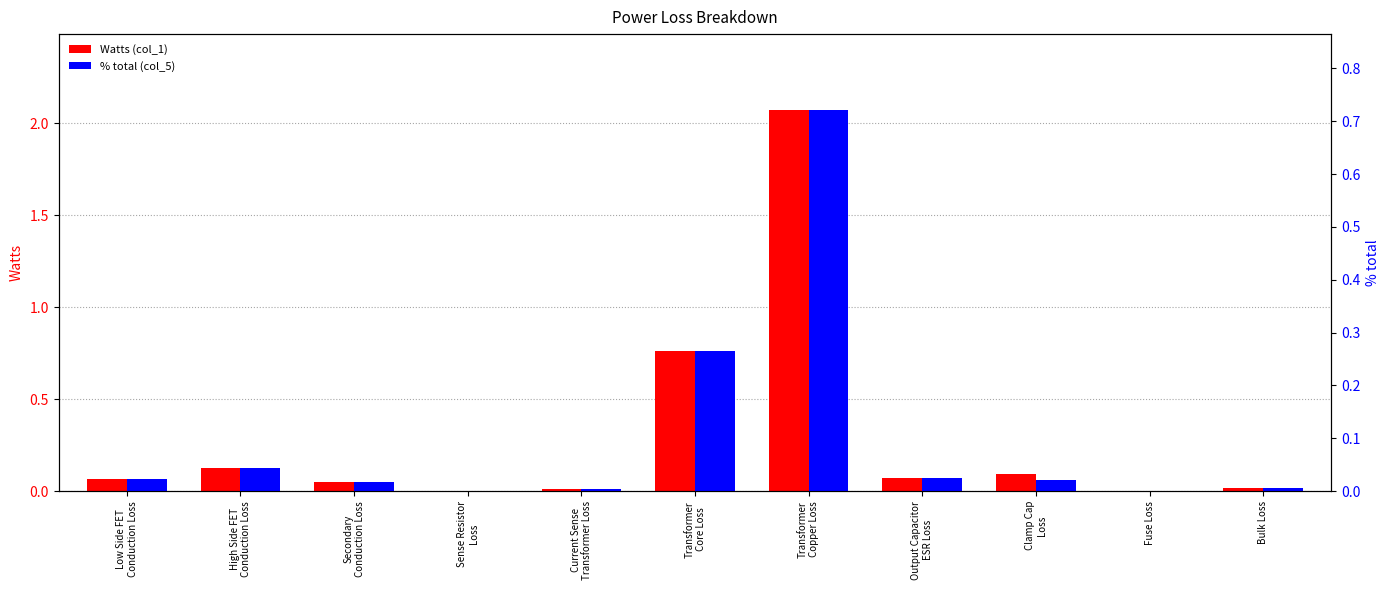

List the series in order of their peak value, lowest first.

% total, Watts